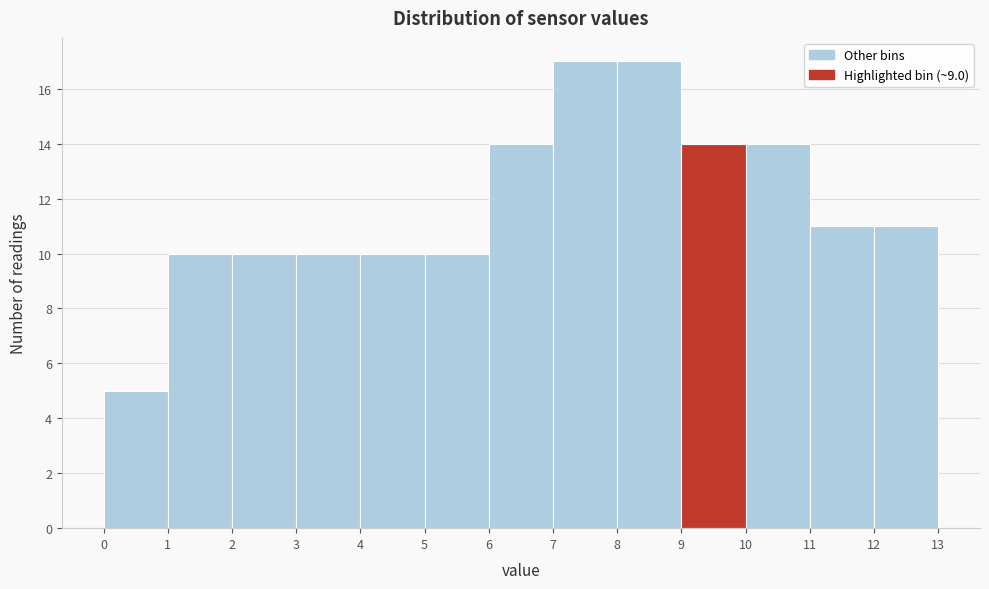

Reading left to right, transcribe this chart: for each bar, give the range it covers on the x-axis and its height. The values are not printed on the chart, so give them approximately, as read against the axis.

0 to 1: 5
1 to 2: 10
2 to 3: 10
3 to 4: 10
4 to 5: 10
5 to 6: 10
6 to 7: 14
7 to 8: 17
8 to 9: 17
9 to 10: 14
10 to 11: 14
11 to 12: 11
12 to 13: 11